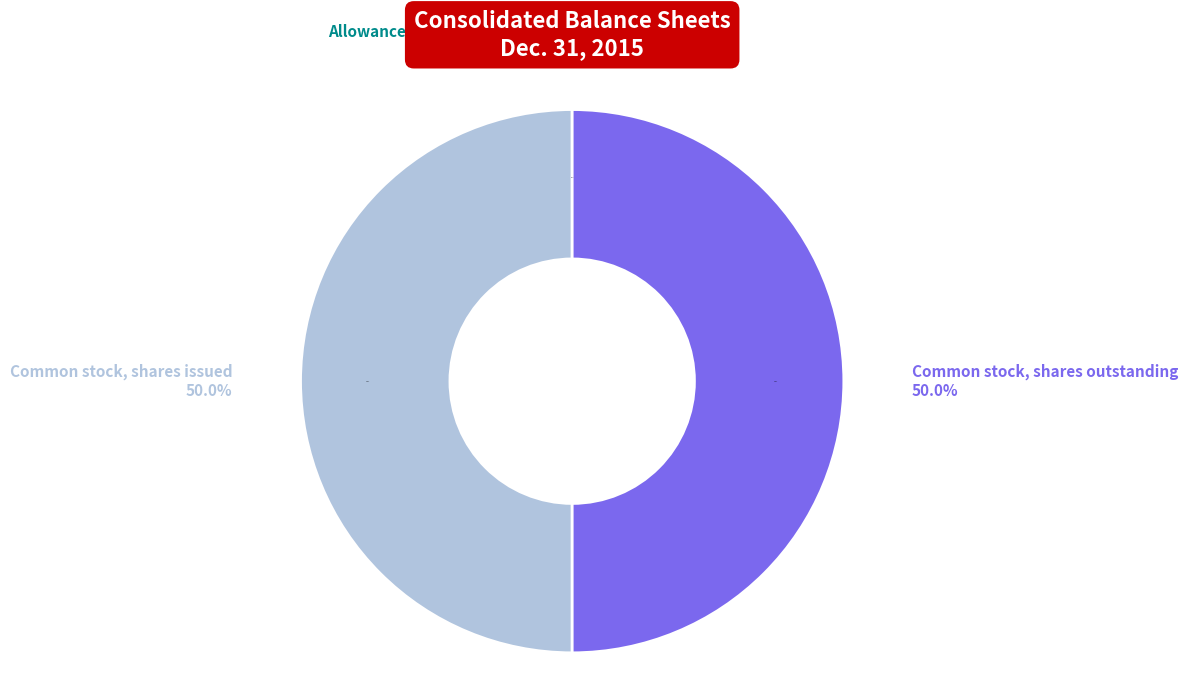

Between Common stock, shares outstanding and Allowance for doubtful accounts, which is larger?

Common stock, shares outstanding